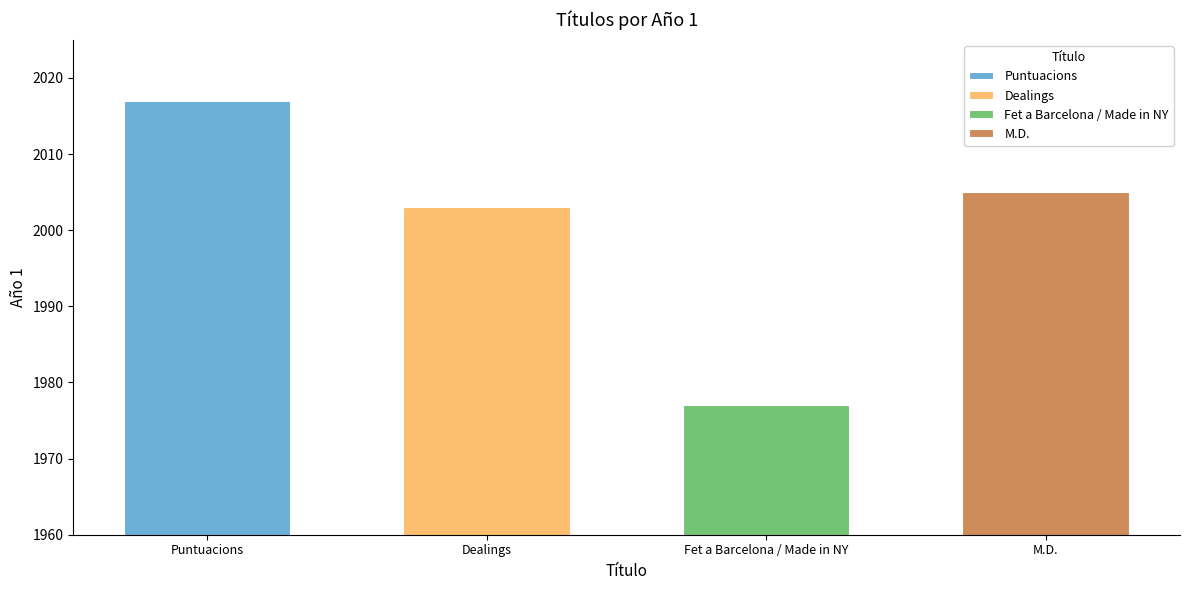

True or false: the data shows 1977 at Fet a Barcelona / Made in NY.

True